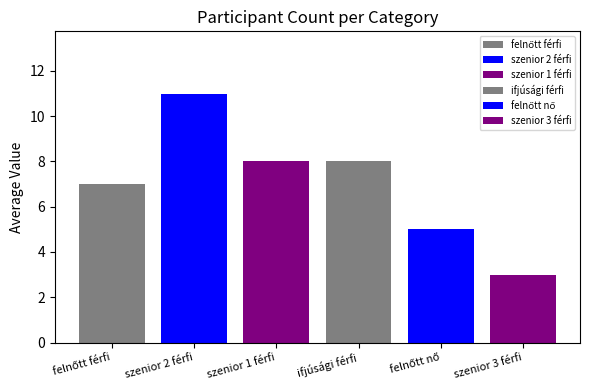

Count the number of categories in the chart.

6